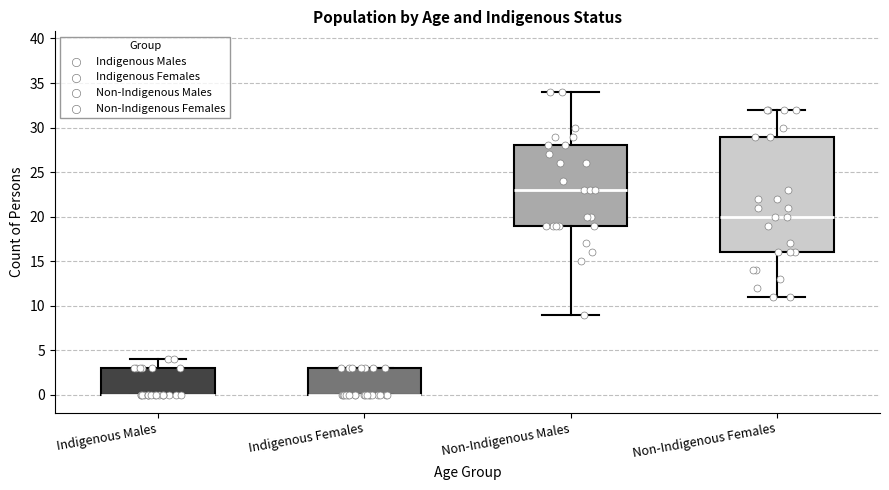

Where is the upper edge of the box for Indigenous Males on the y-axis? The values are not printed on the chart, so give them approximately, as read against the axis.

3